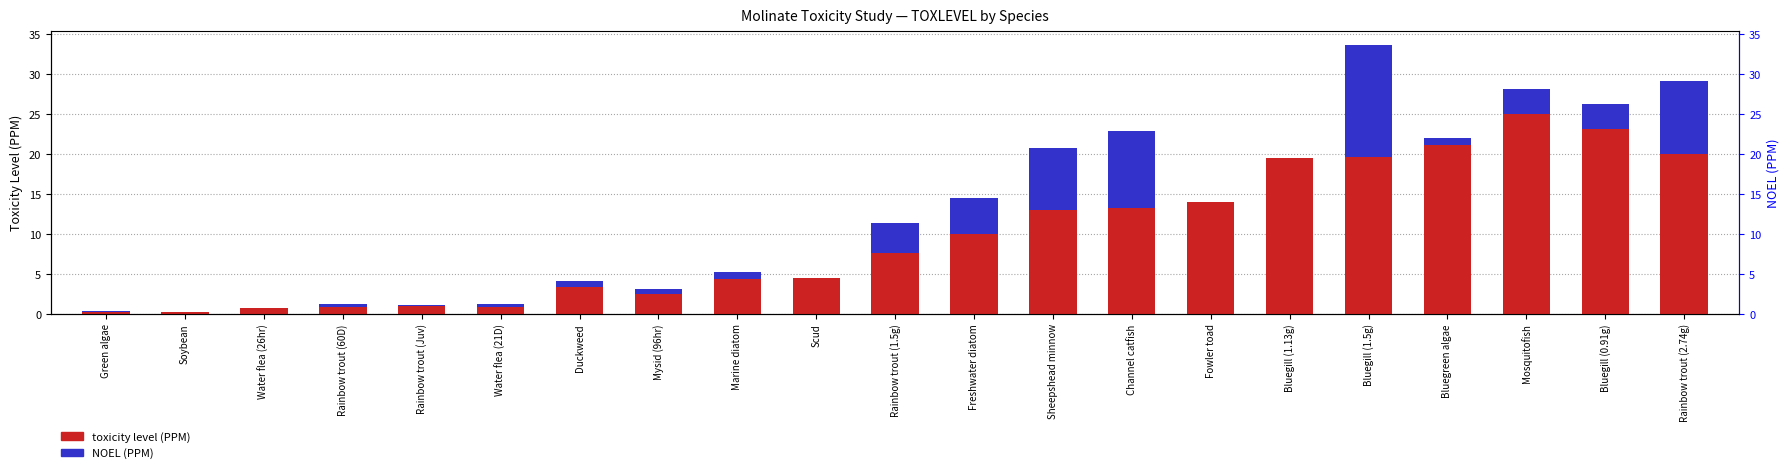

What are all the series names shown in the legend?

toxicity level (PPM), NOEL (PPM)